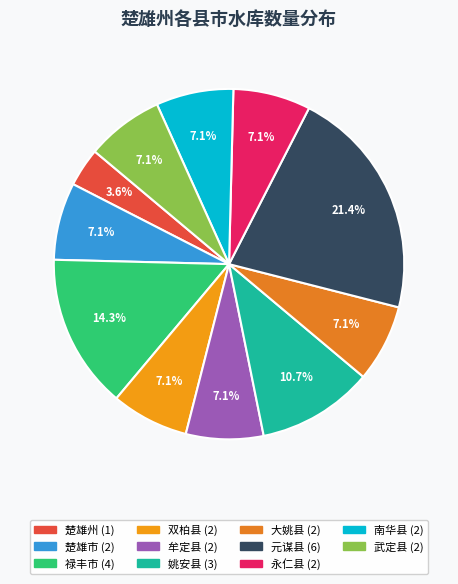

To the nearest percent, what is the combined percentage of 姚安县 and 南华县?

18%